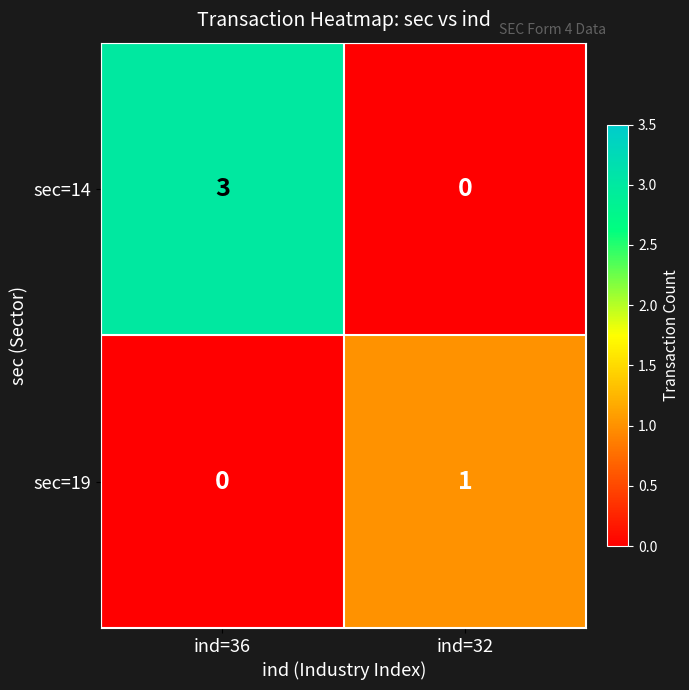

Which series has the widest spread of values?

sec=14